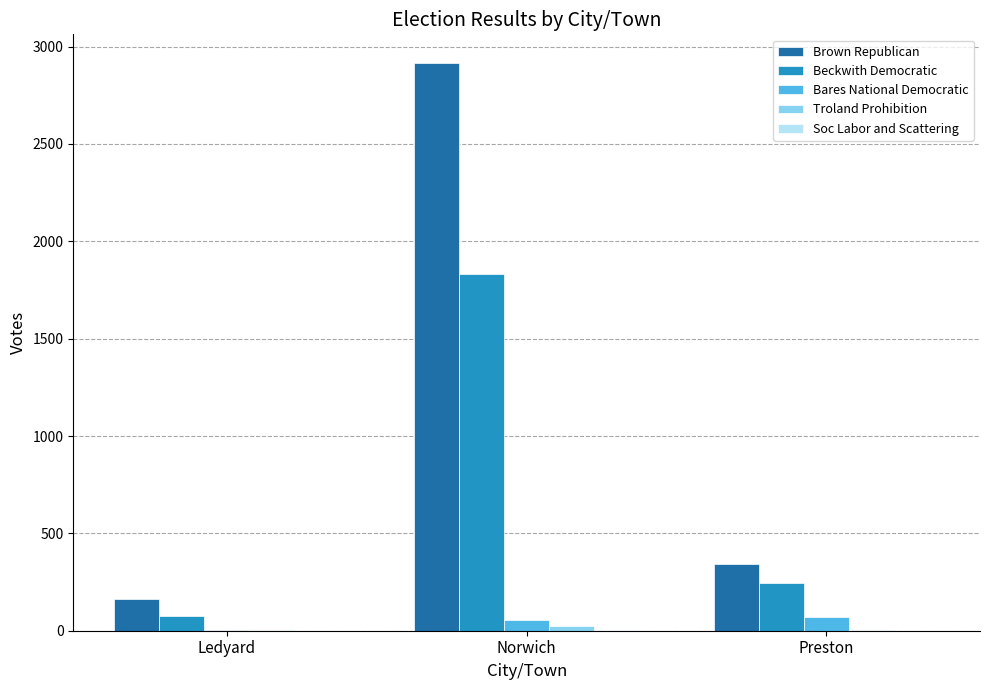

Is it true that Beckwith Democratic equals 1016 at Norwich?

False